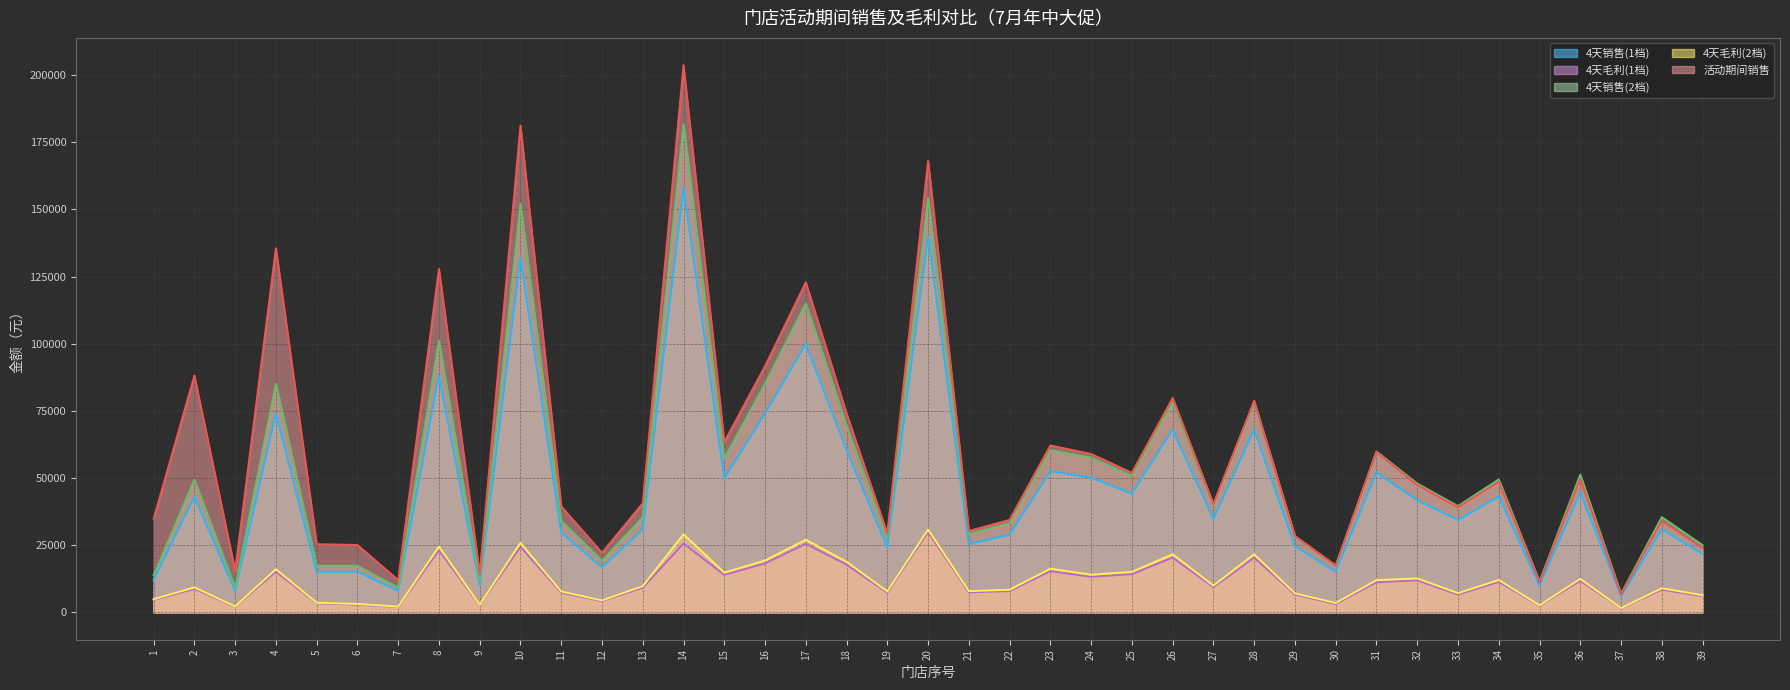

True or false: 4天销售(1档) has more than 2 interior local peaks.

True